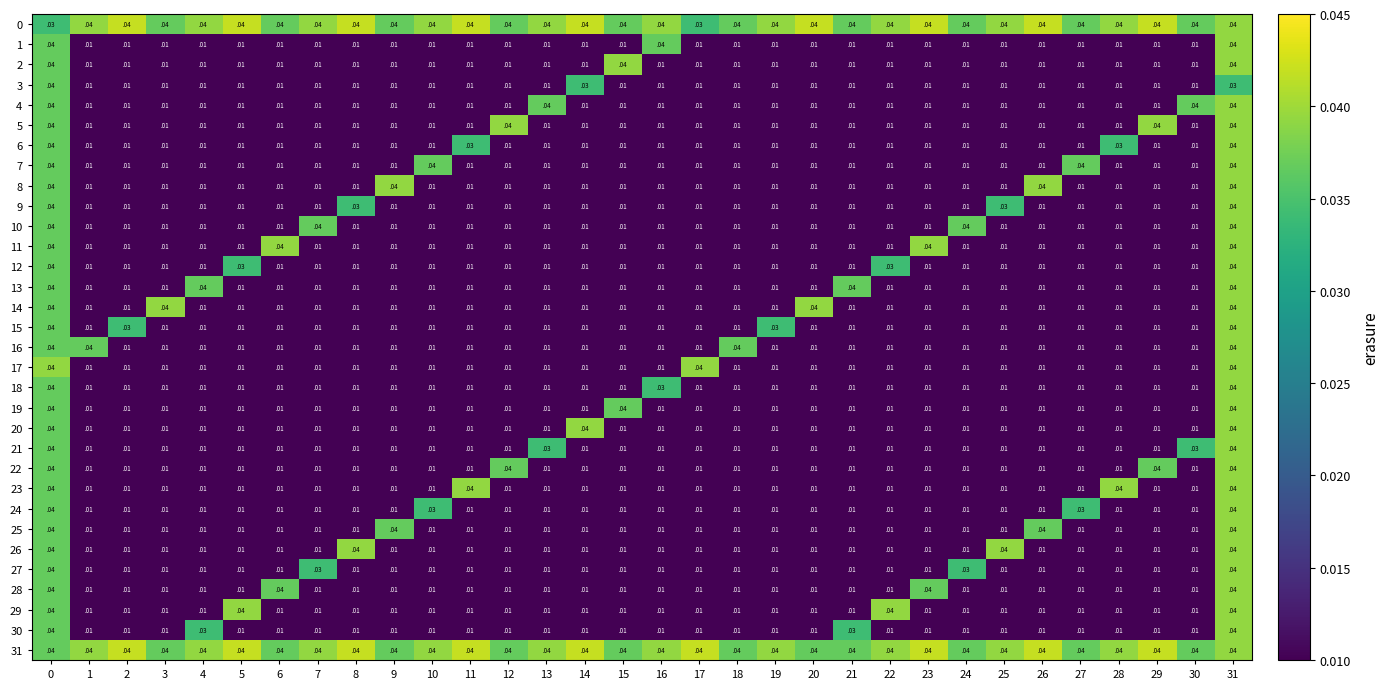

Which series changed the most between 12 and 13?

5